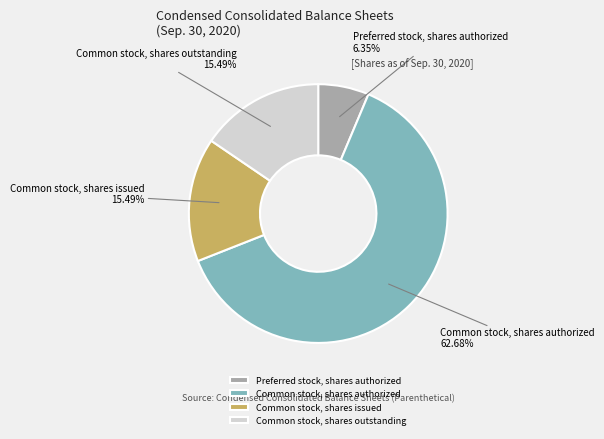

Approximately how many times larger is the value at Common stock, shares outstanding compared to Preferred stock, shares authorized?

2.4